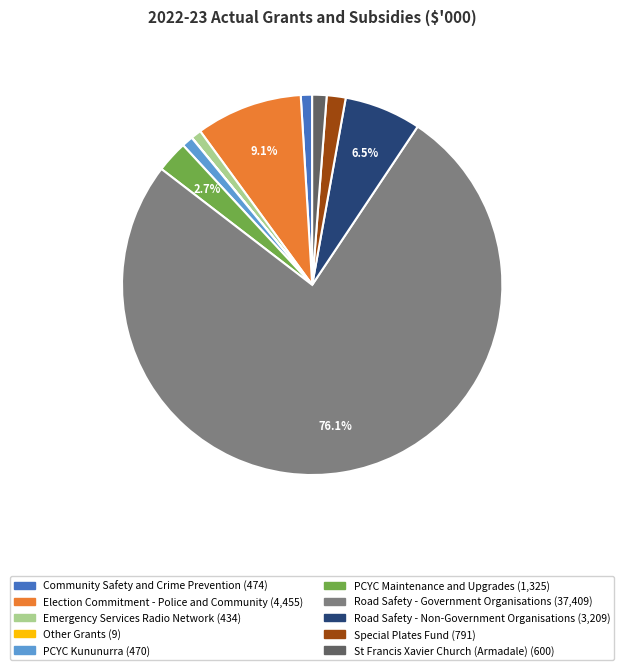

Does Road Safety - Government Organisations account for over 50% of the chart?

Yes